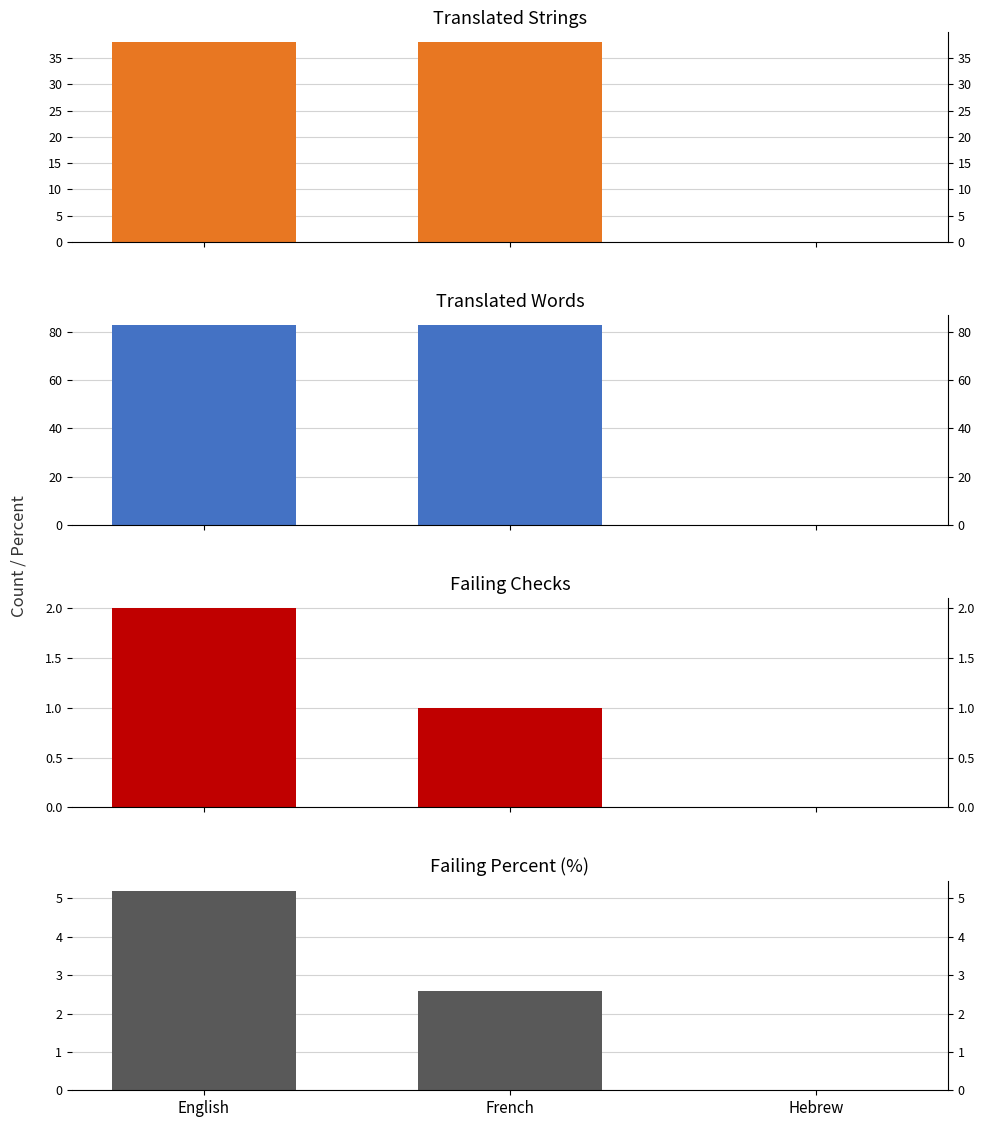

How many data points does each series have?

3